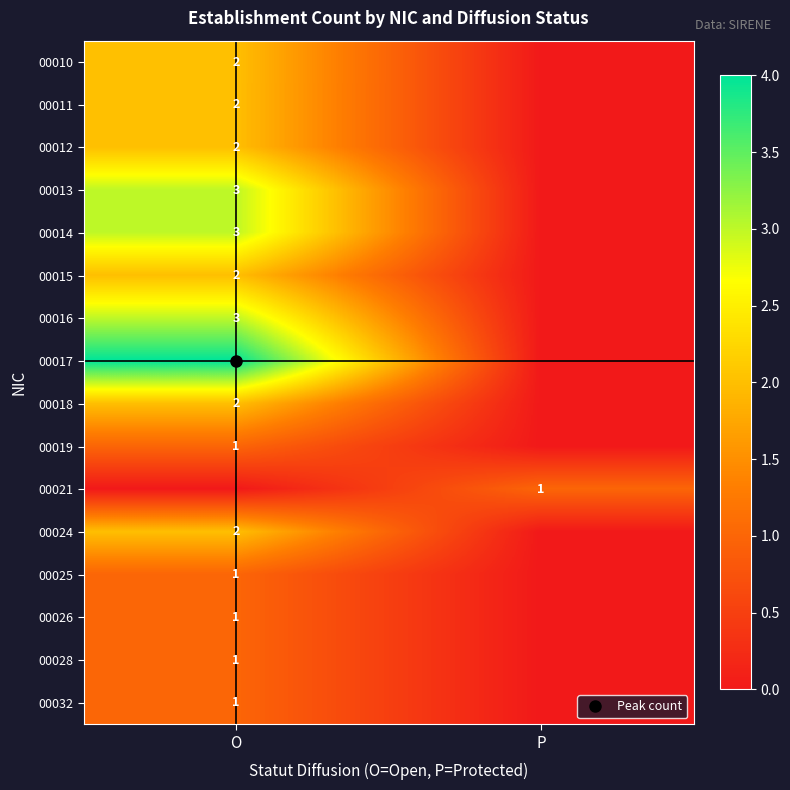

Which category has the highest value in the 00018 series?

O